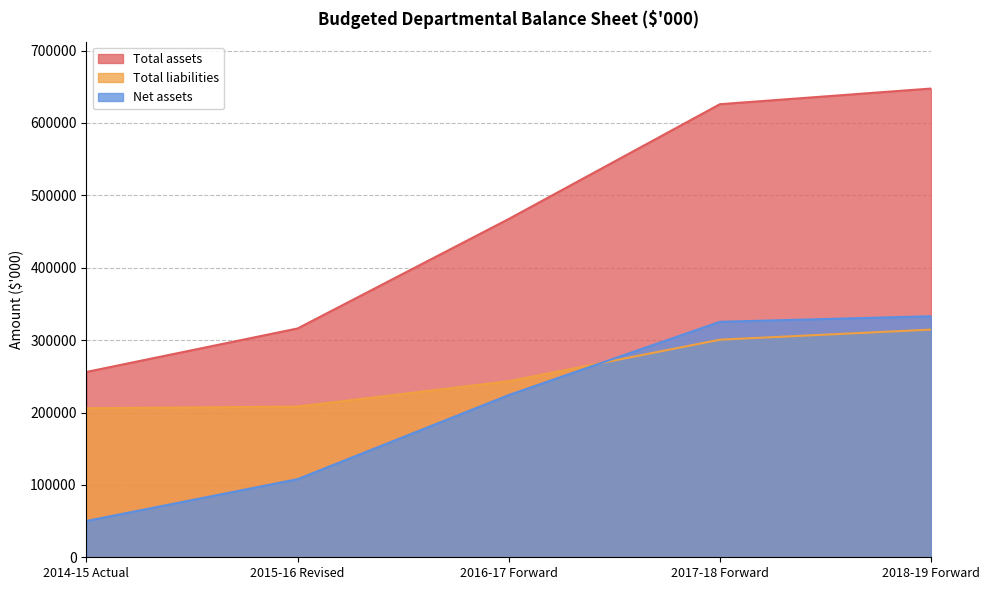

At how many categories does at least one series exceed 80633?

5